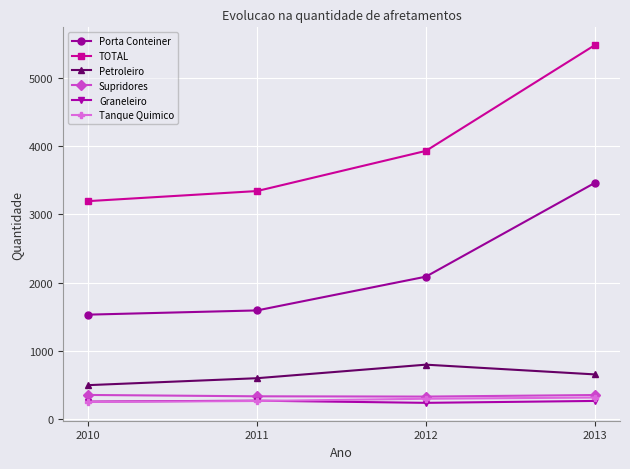

True or false: Porta Conteiner and Petroleiro intersect in this chart.

False